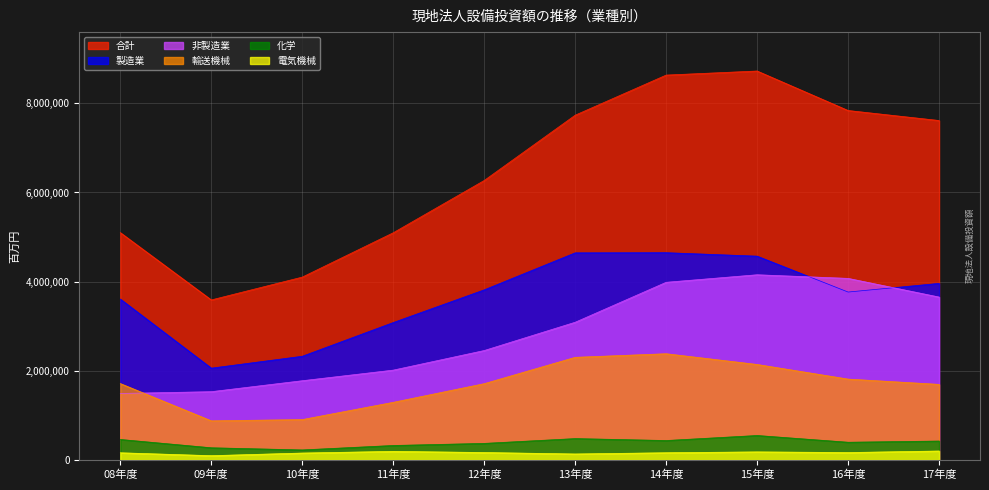

What is the sum of all 合計 values?

64708241